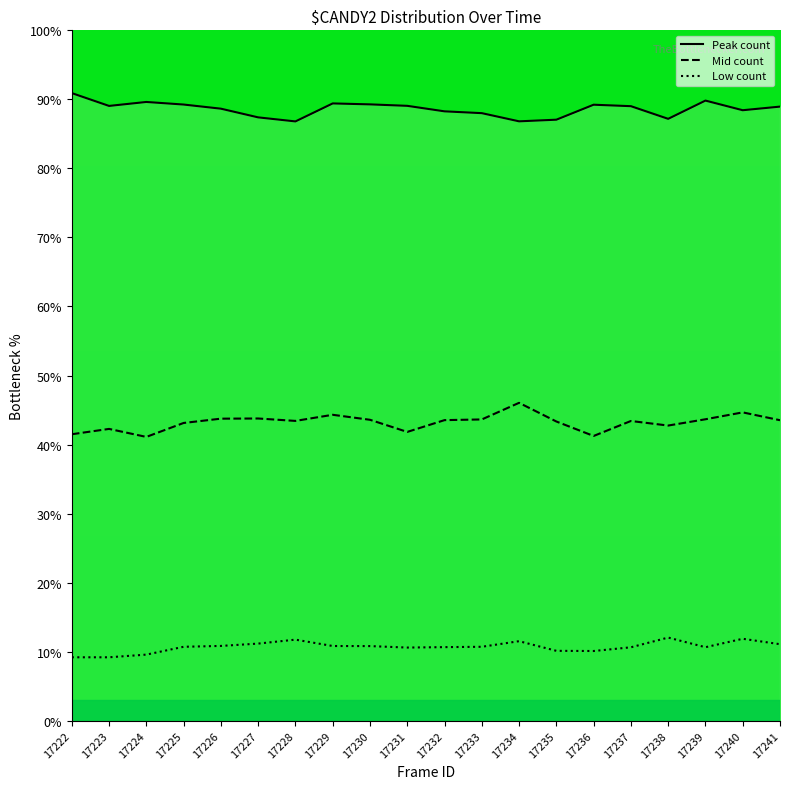

True or false: Mid count and Low count intersect in this chart.

False